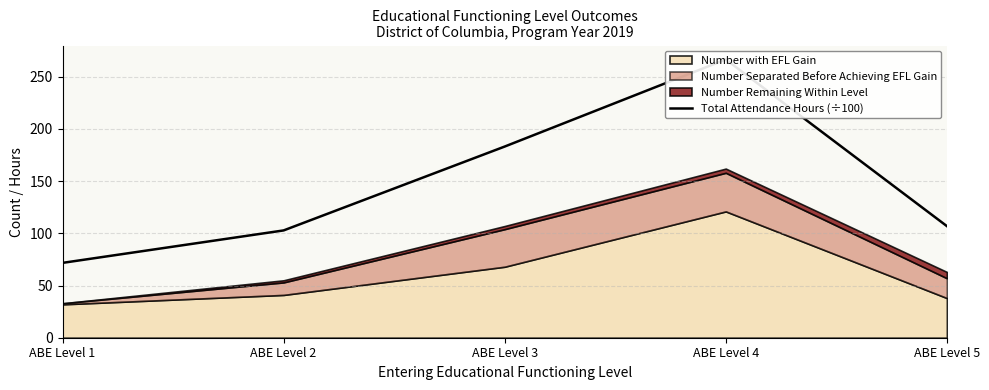

What is the ratio of the value at ABE Level 2 to the value at ABE Level 1?

1.4